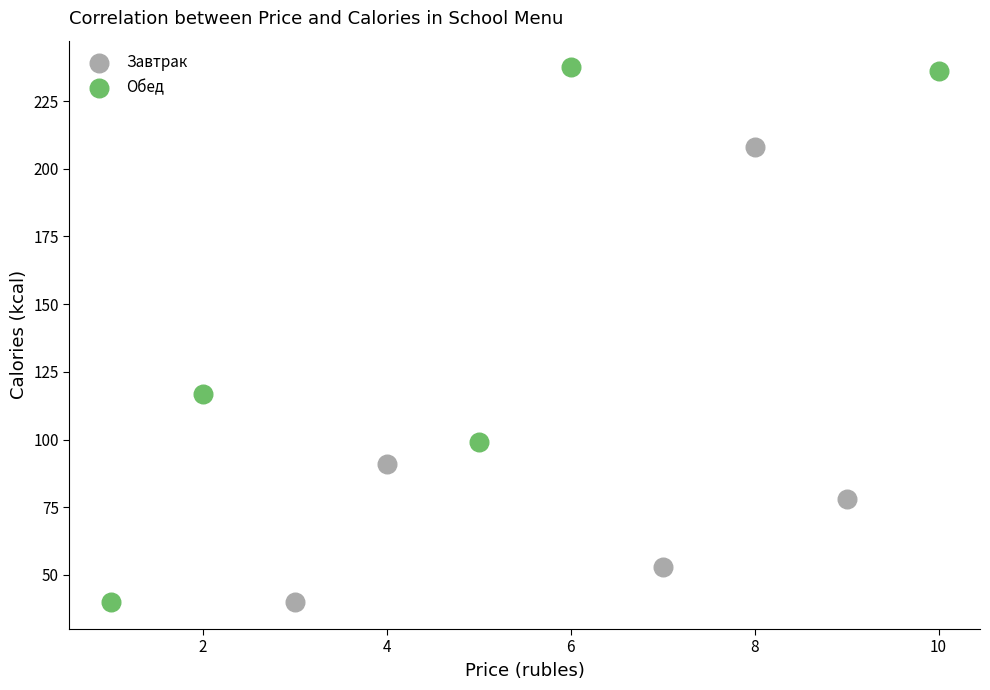

Which series contains the highest Y value?

Обед